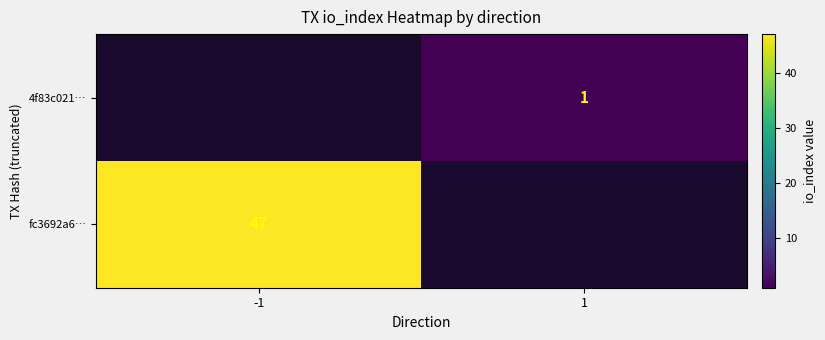

Is the value of fc3692a6… at -1 greater than the value of 4f83c021… at 1?

Yes